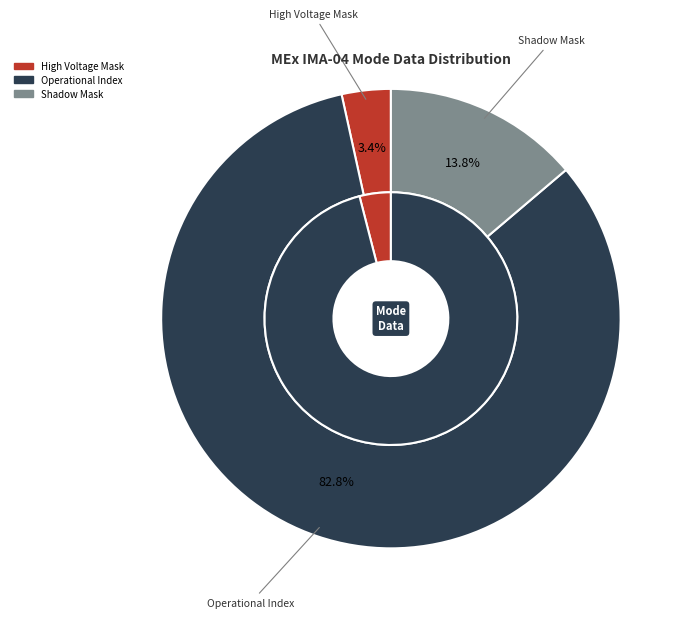

Which slice represents more than half of the pie?

Operational Index